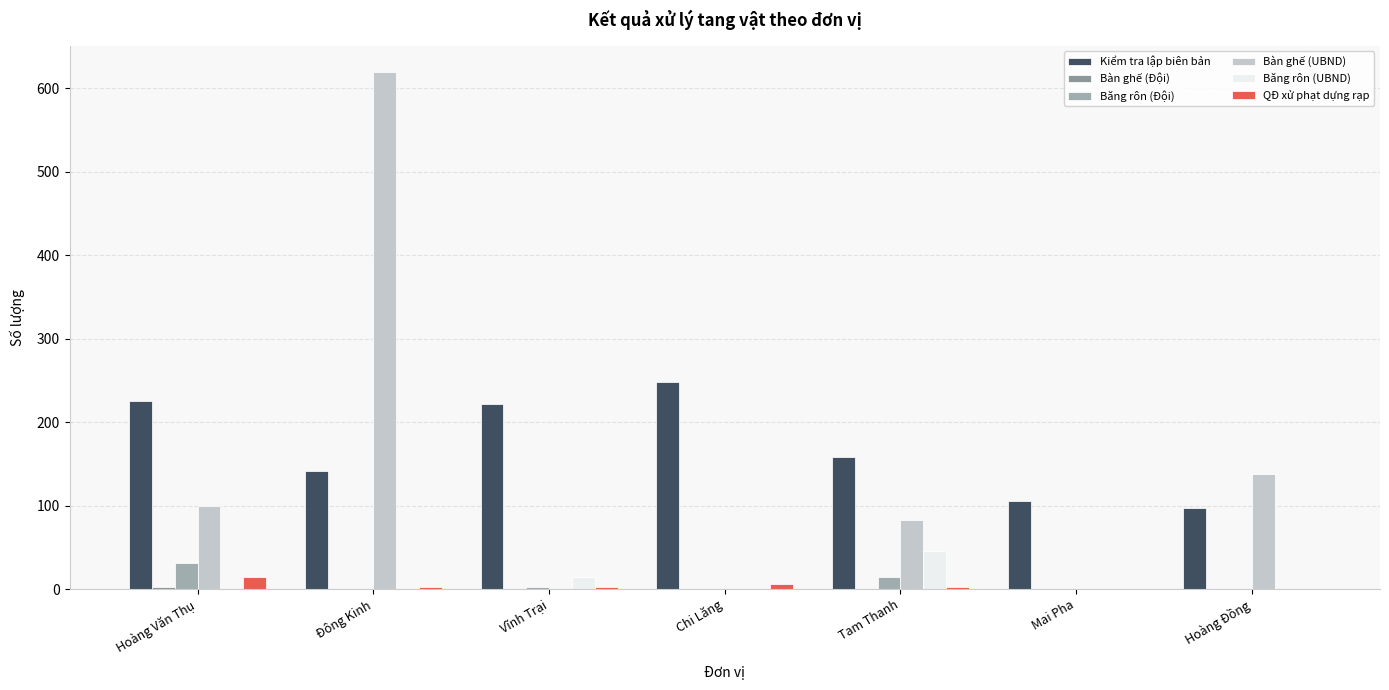

Where does the QĐ xử phạt dựng rạp series first go above 3?

Hoàng Văn Thụ